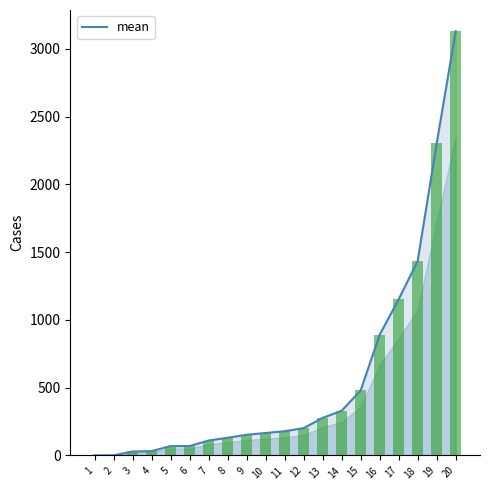

Count the number of categories in the chart.

20